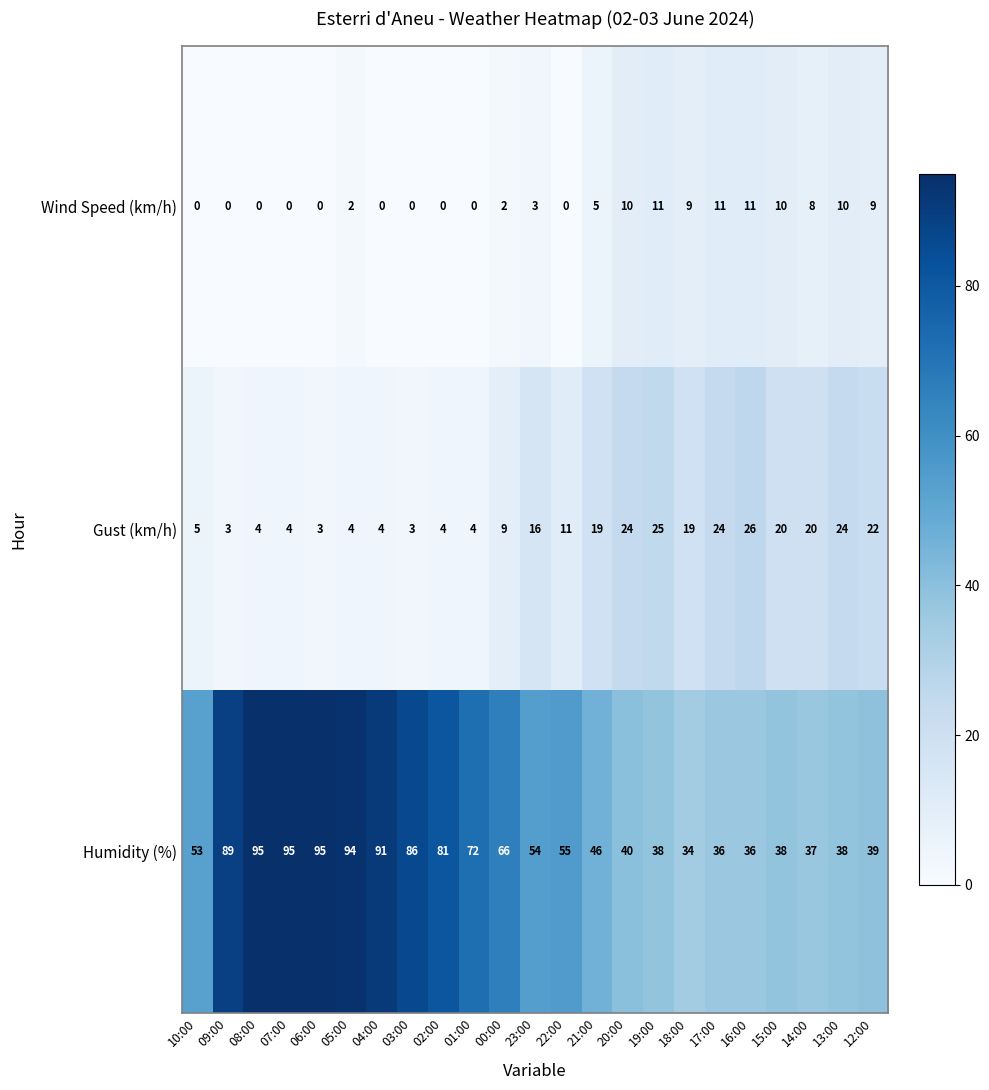

Is it true that Humidity (%) equals 95 at 08:00?

True